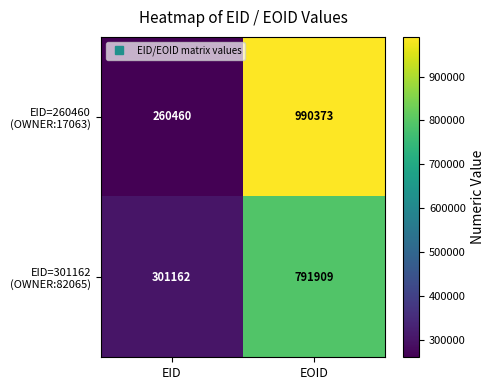

Which label corresponds to the largest value in the chart?

EOID